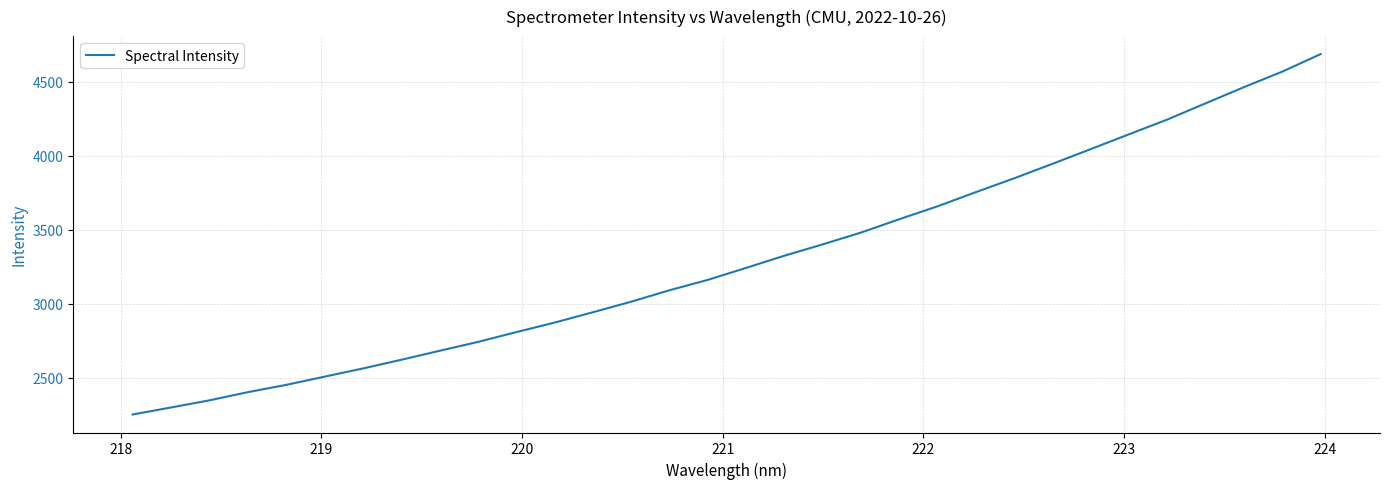

What is the greatest value displayed?

4684.9